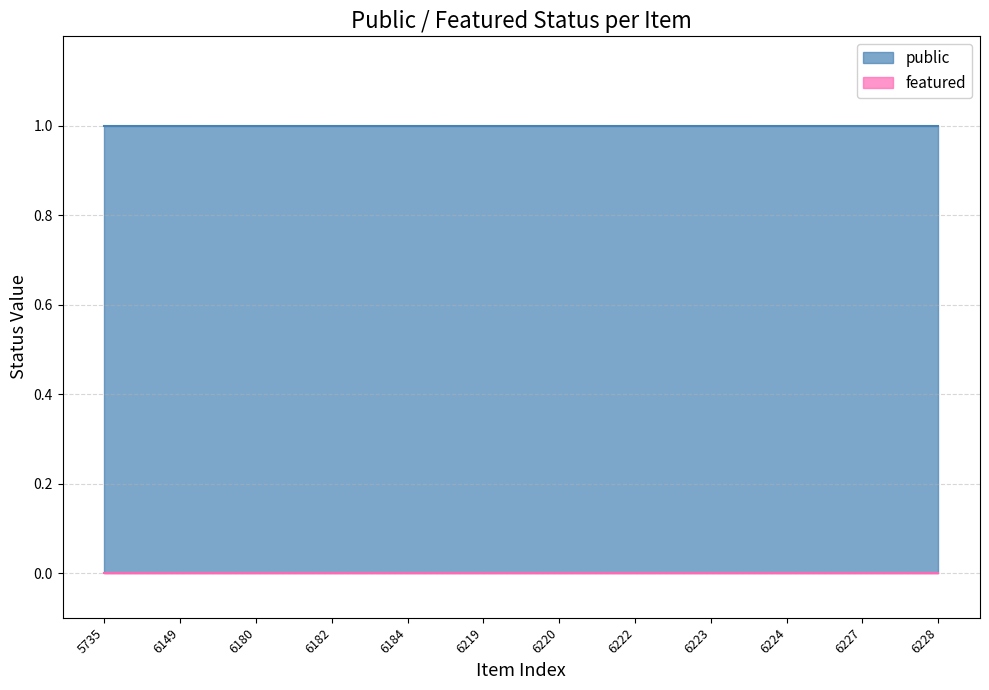

Which series has the largest range (max minus min)?

public